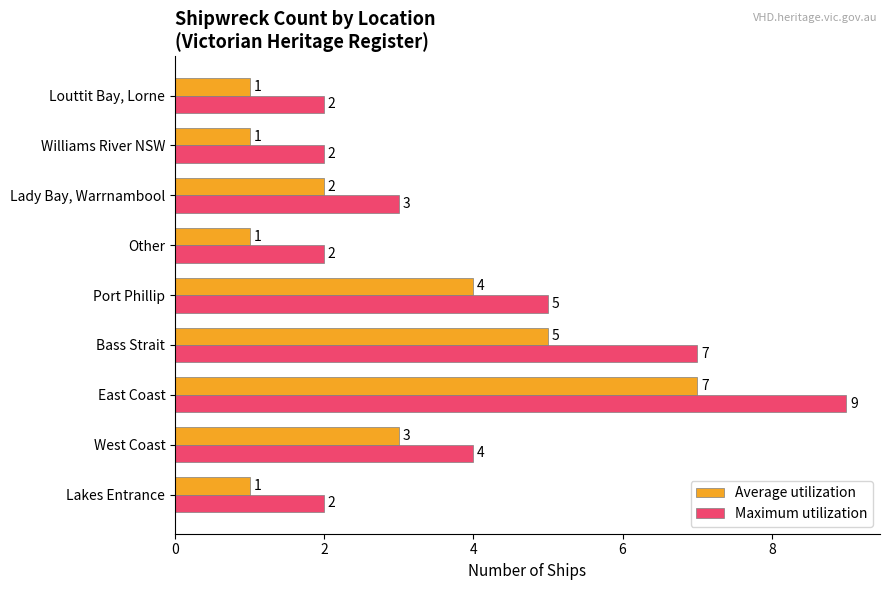

What is the minimum value shown in the chart?

1